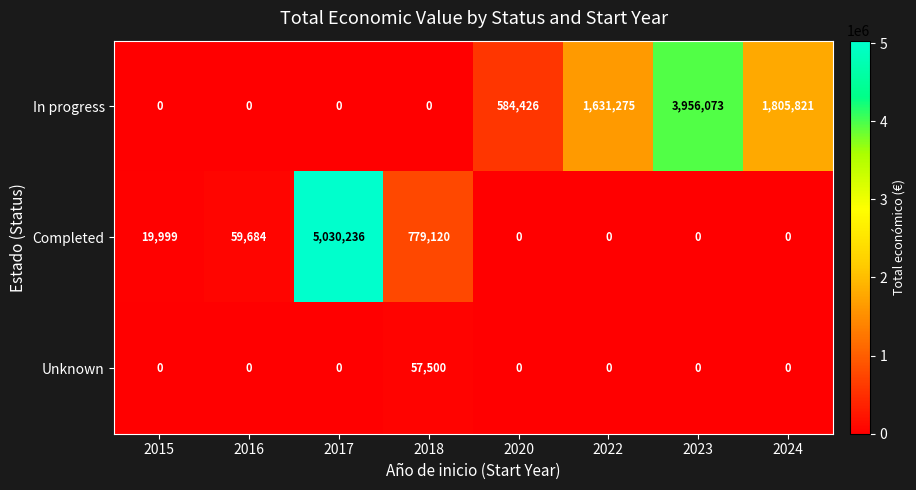

What is the spread (max minus min) of values at 2018?

779120